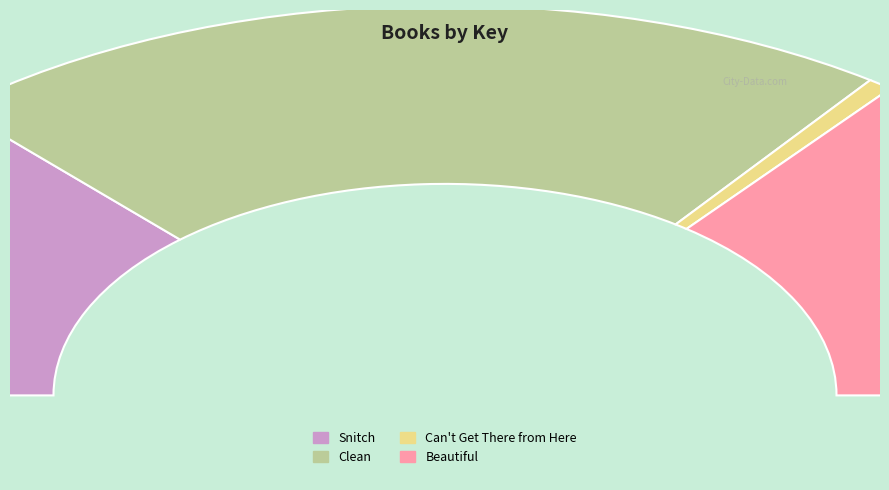

How many segments does this pie chart have?

4